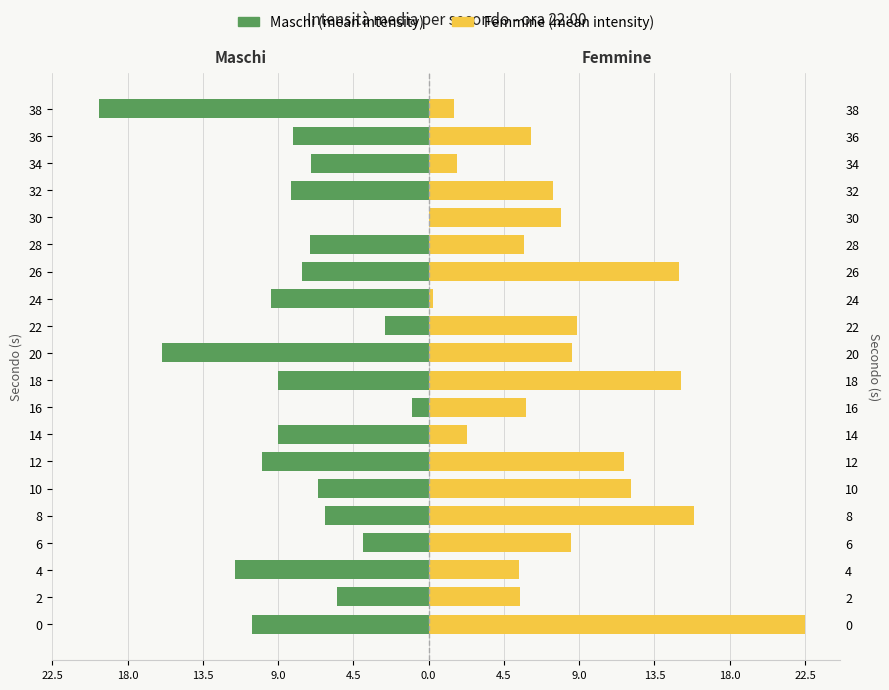

What are all the series names shown in the legend?

Maschi (mean intensity), Femmine (mean intensity)